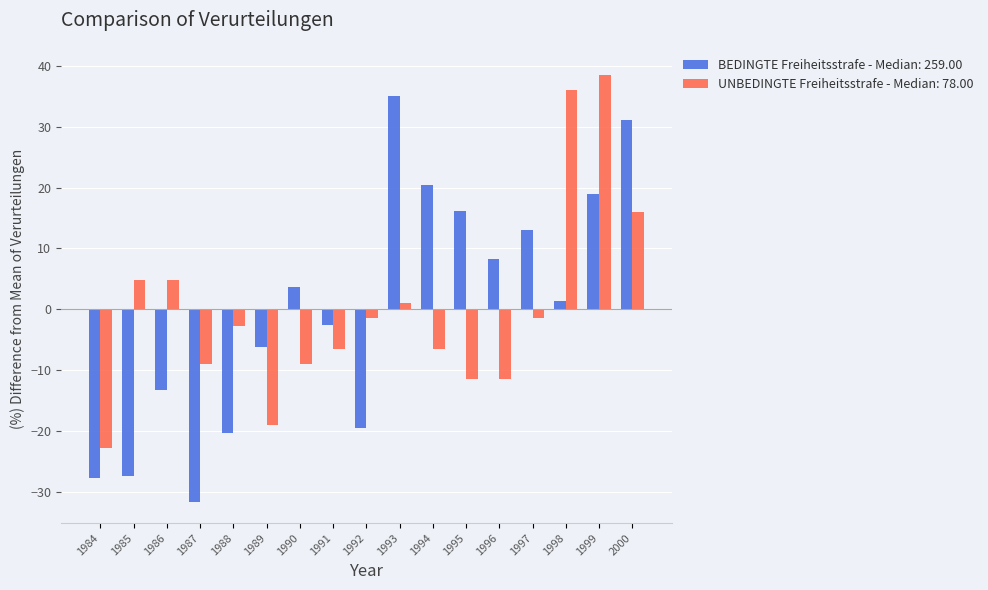

Rank the series at 1990 from highest to lowest value.

BEDINGTE Freiheitsstrafe - Median: 259.00, UNBEDINGTE Freiheitsstrafe - Median: 78.00